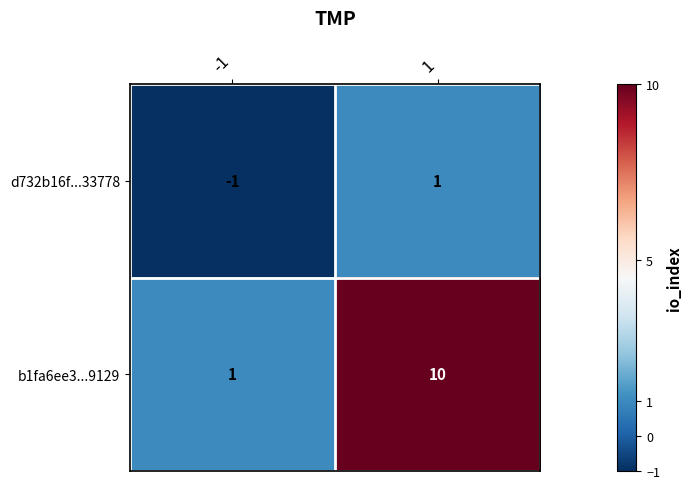

What is the difference between the maximum and minimum values in the b1fa6ee3...9129 series?

9